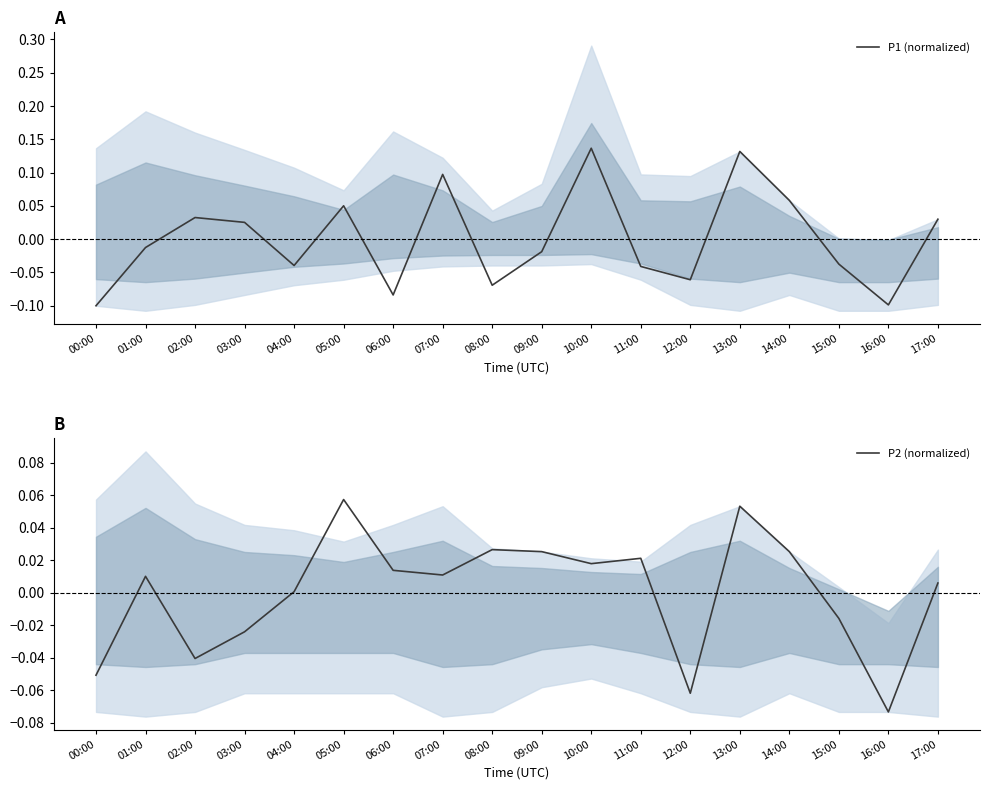

What is the label of the 18th point from the right?

00:00